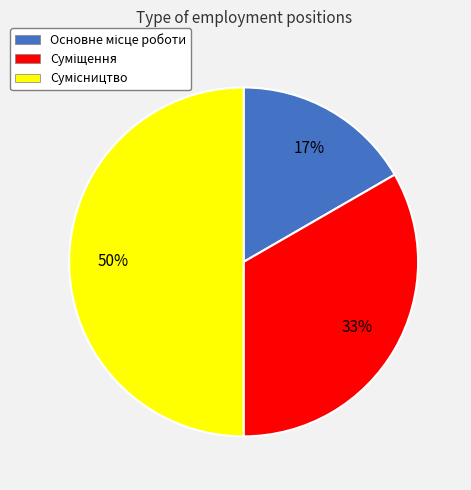

To the nearest percent, what is the average slice percentage?

33%